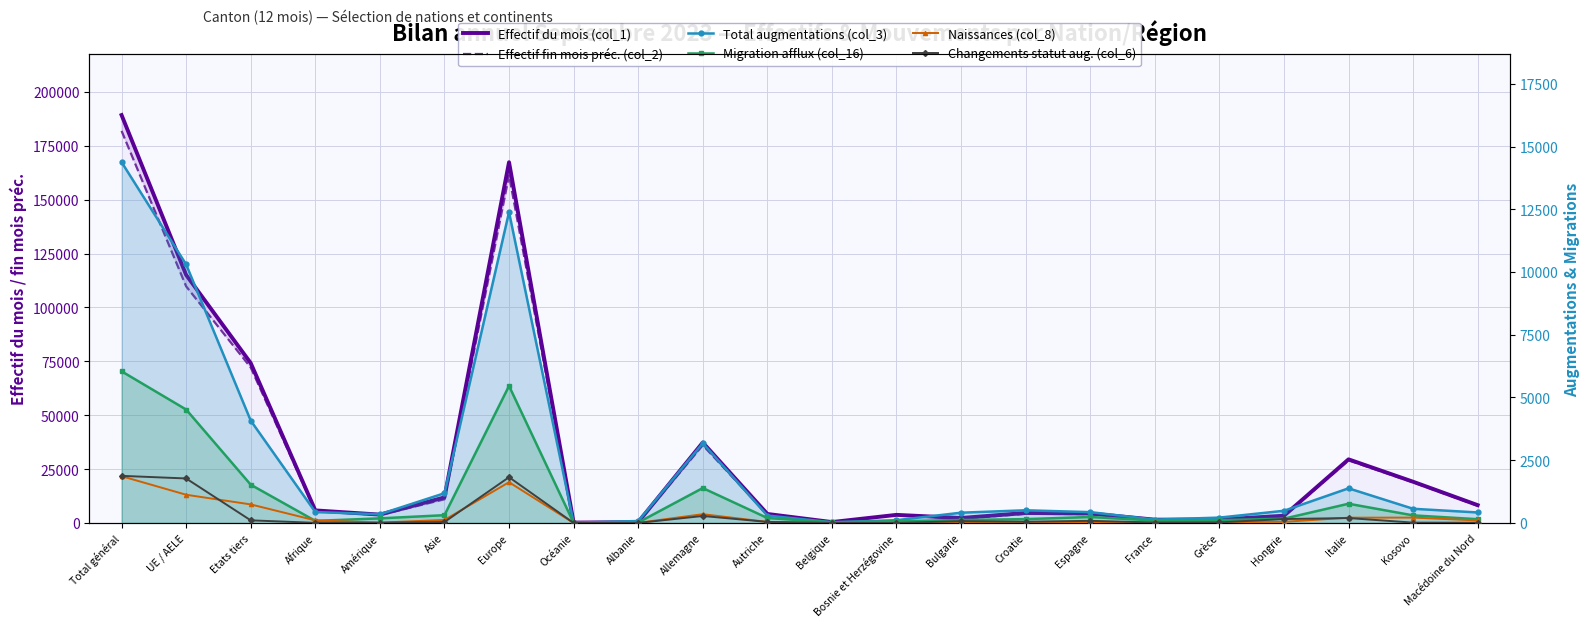

Count the number of categories in the chart.

22